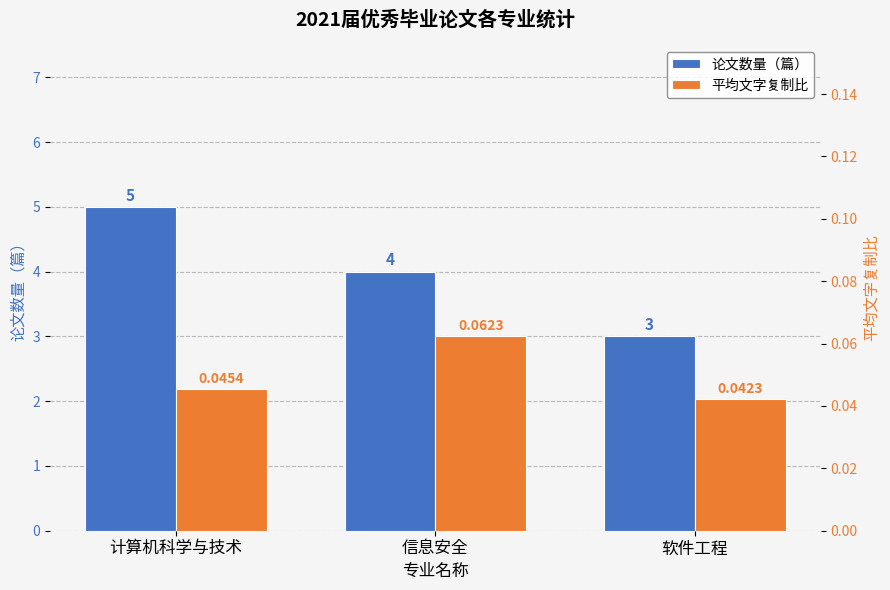

Which series has the largest total across all categories?

论文数量（篇）